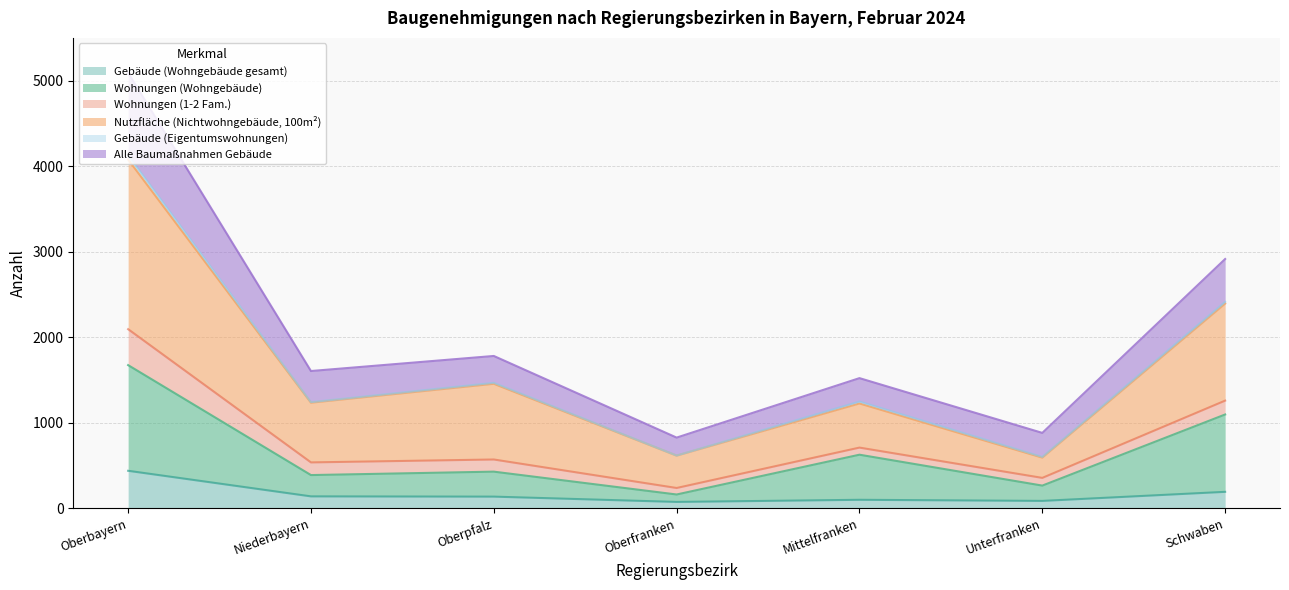

What is the lowest value of the Gebäude (Wohngebäude gesamt) series?

75